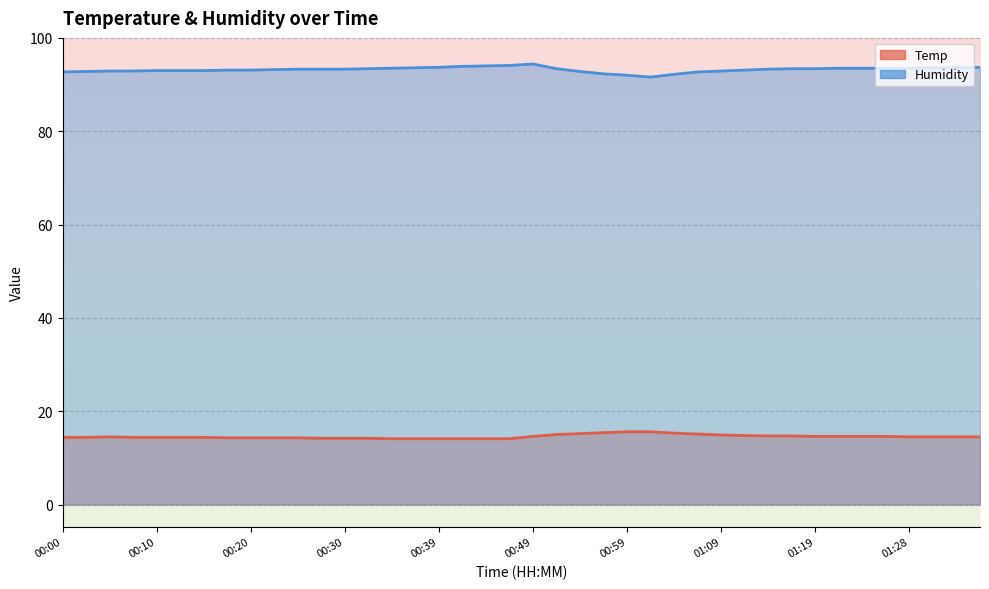

Rank the categories by Humidity value from lowest to highest.

01:01, 00:59, 01:04, 00:57, 00:00, 01:06, 00:03, 00:54, 00:05, 00:08, 01:09, 00:10, 00:13, 00:15, 00:17, 00:20, 01:11, 00:22, 00:25, 00:27, 00:30, 01:14, 00:32, 00:52, 01:16, 01:19, 00:35, 01:21, 01:23, 01:26, 01:28, 00:37, 01:31, 01:33, 00:39, 01:36, 00:42, 00:44, 00:47, 00:49